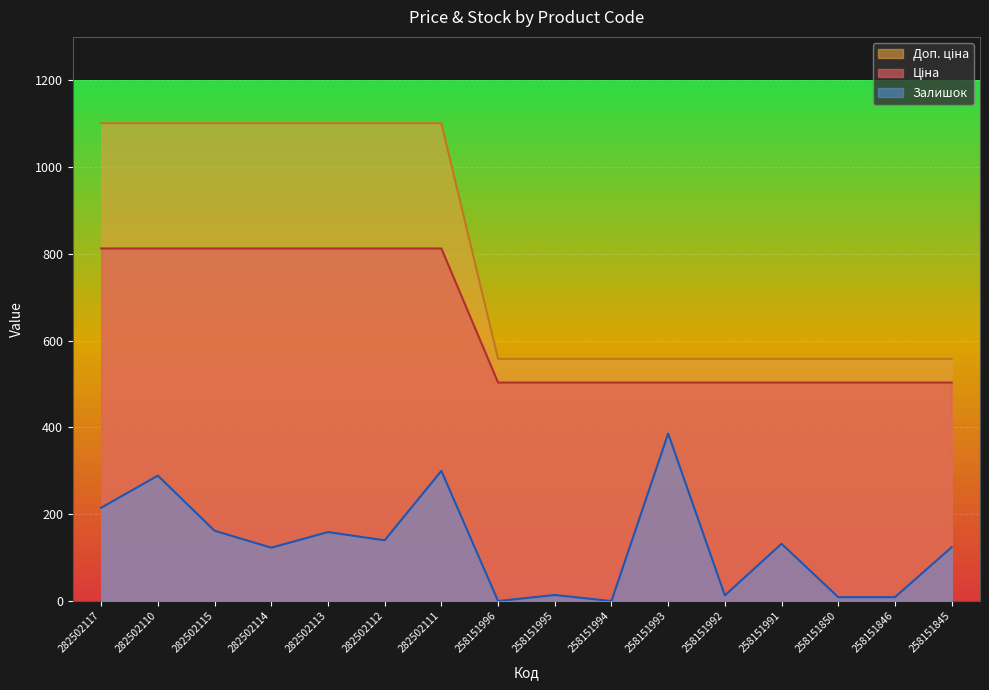

What is the difference between the maximum and minimum values in the Залишок series?

386.0